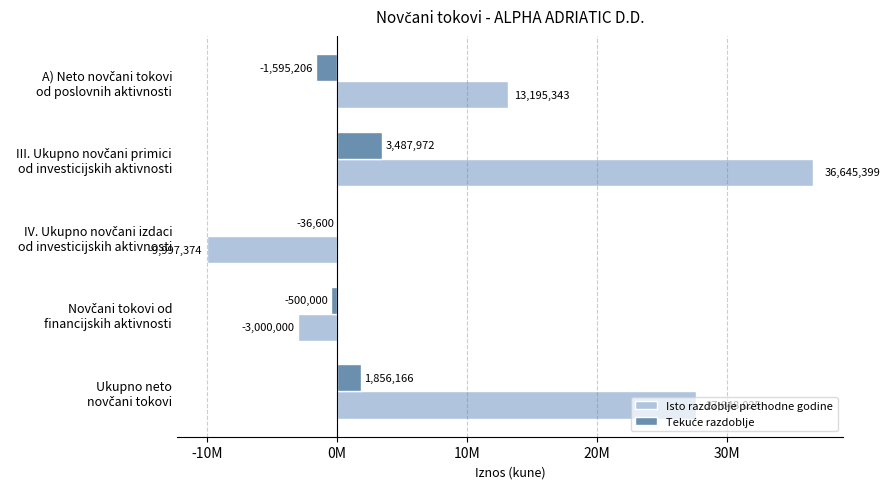

How many groups of bars are there?

5